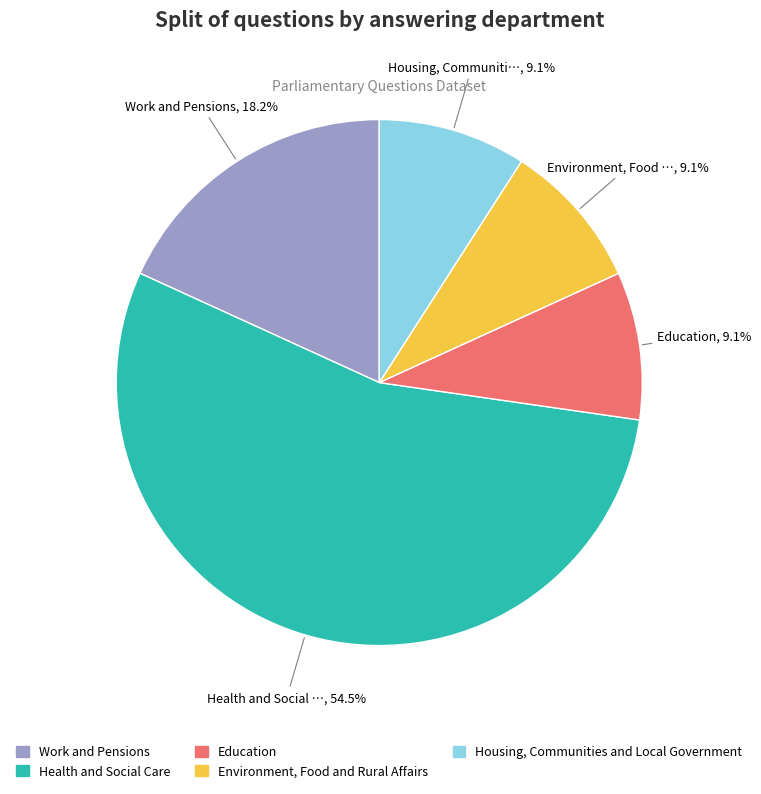

How many segments does this pie chart have?

5